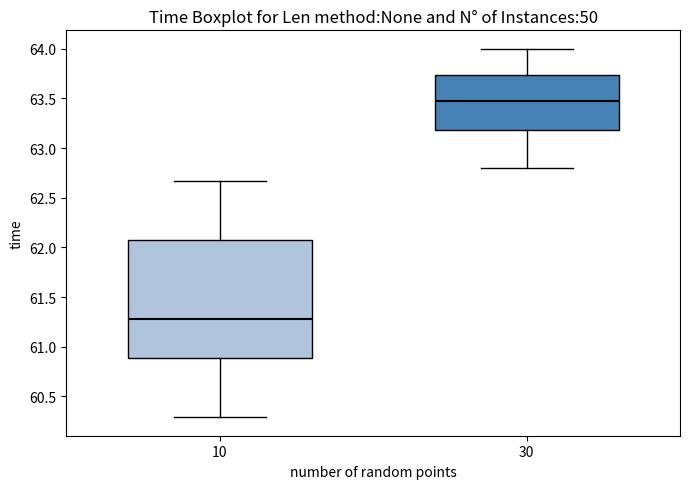

Reading left to right, read every box against the y-axis: the position of its median line, the range the box covers, and the ends of its whiskers. The values are not printed on the chart, so give them approximately, as read against the axis.

10: median 61.30, box 60.90 to 62.05, whiskers 60.30 to 62.65
30: median 63.50, box 63.20 to 63.75, whiskers 62.80 to 64.00